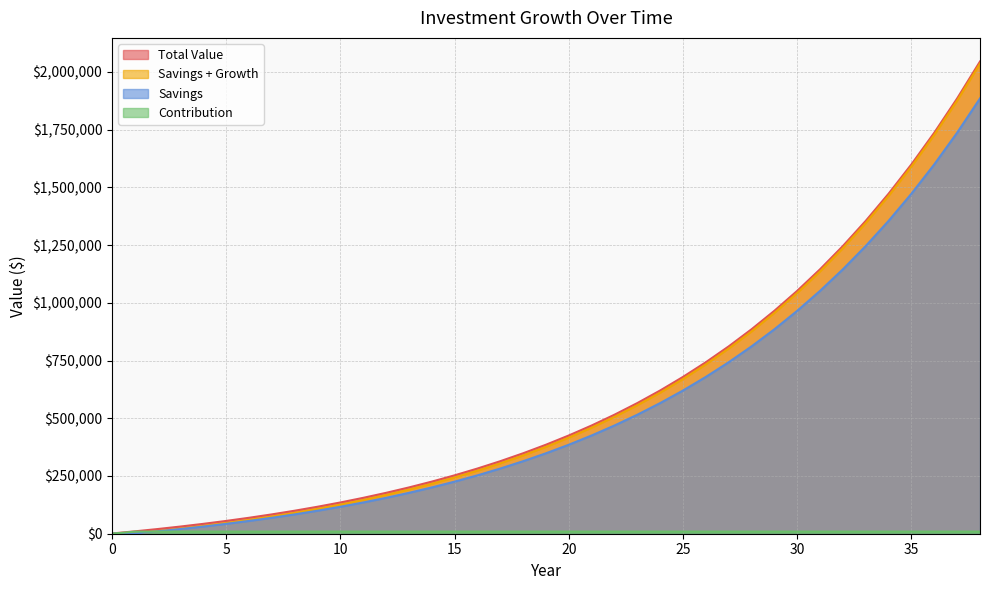

True or false: Total Value and Contribution cross at least once.

False